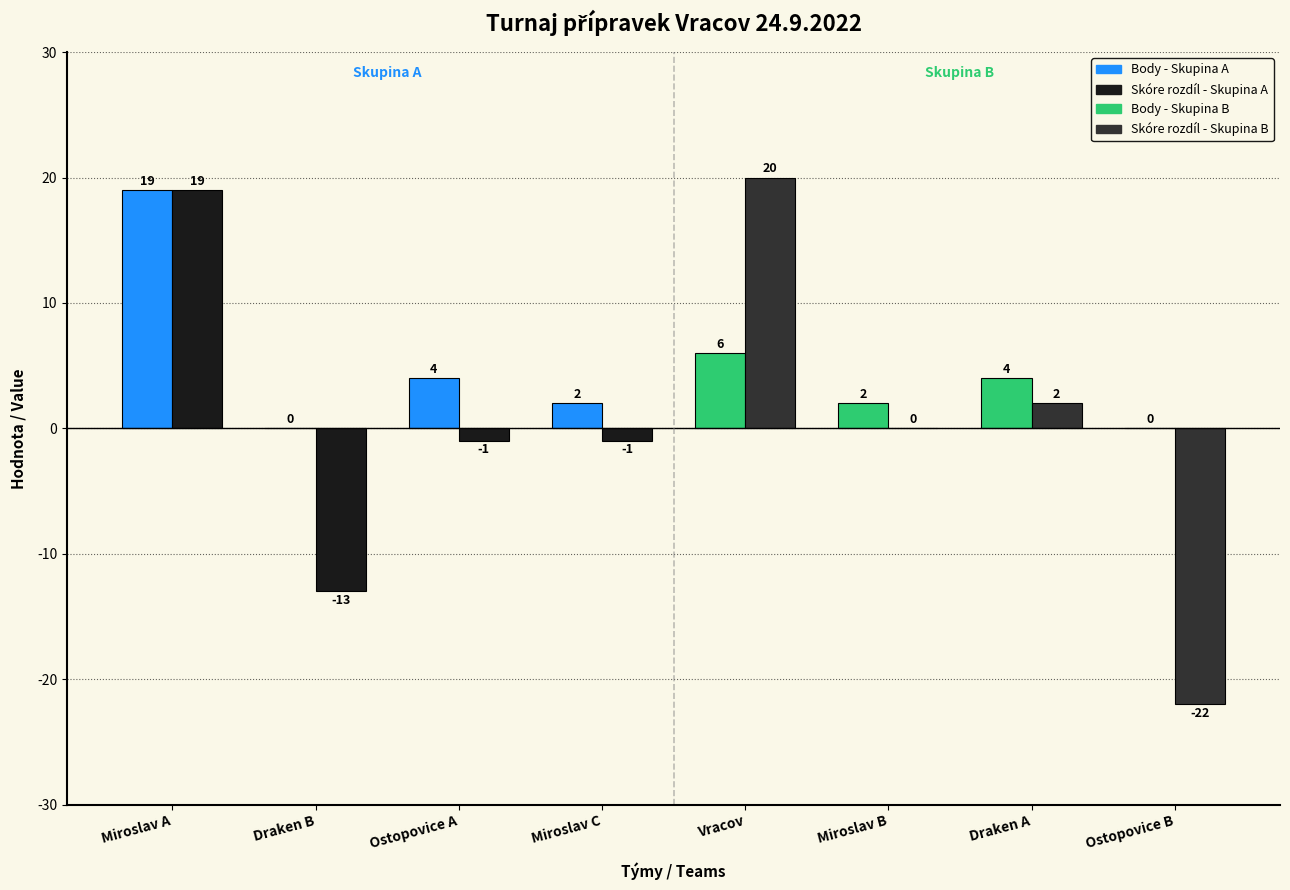

At which category is the sum across all series the highest?

Miroslav A